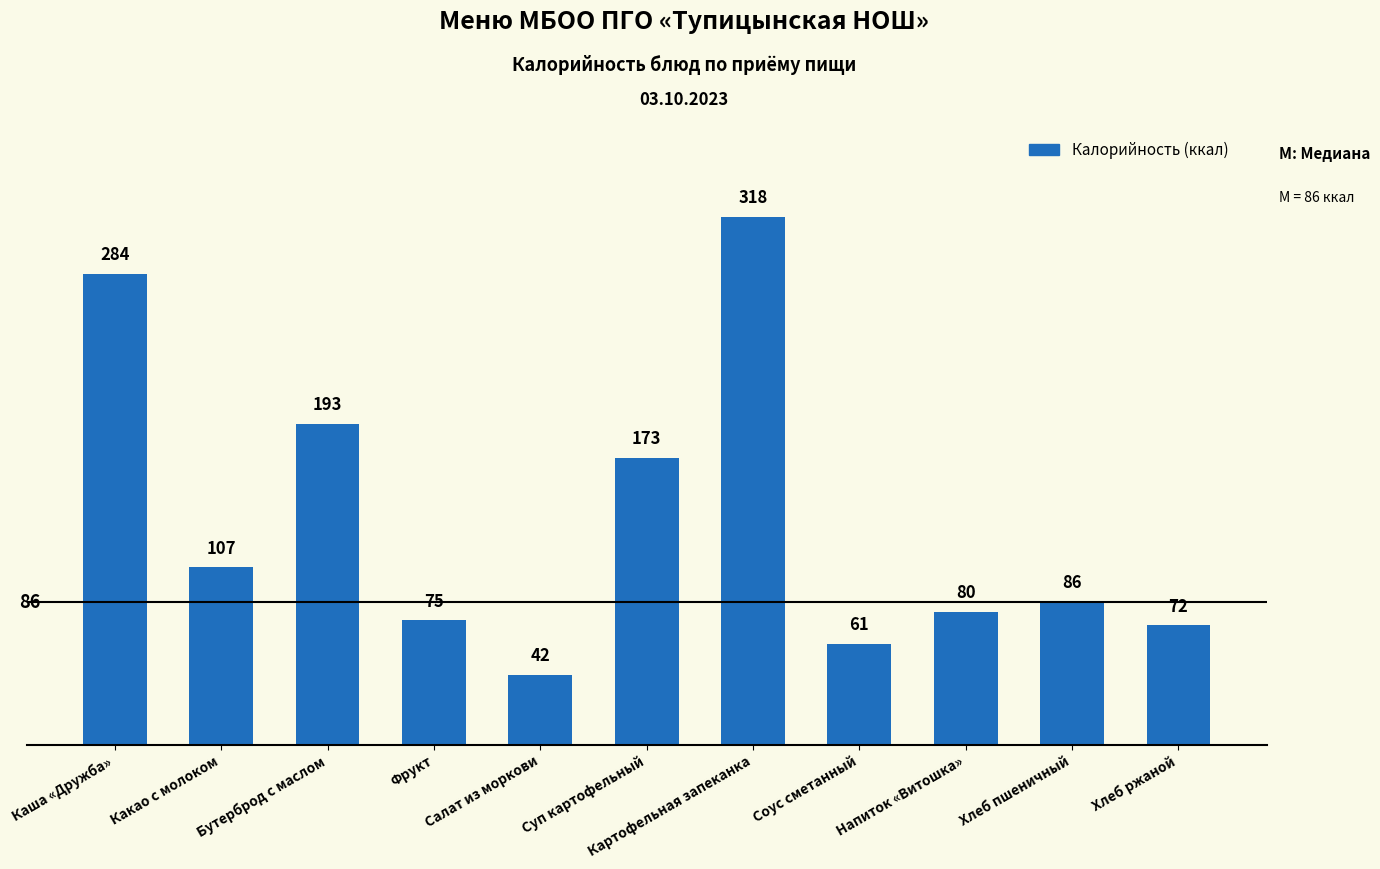

Rank the categories by value from highest to lowest.

Картофельная запеканка, Каша «Дружба», Бутерброд с маслом, Суп картофельный, Какао с молоком, Хлеб пшеничный, Напиток «Витошка», Фрукт, Хлеб ржаной, Соус сметанный, Салат из моркови